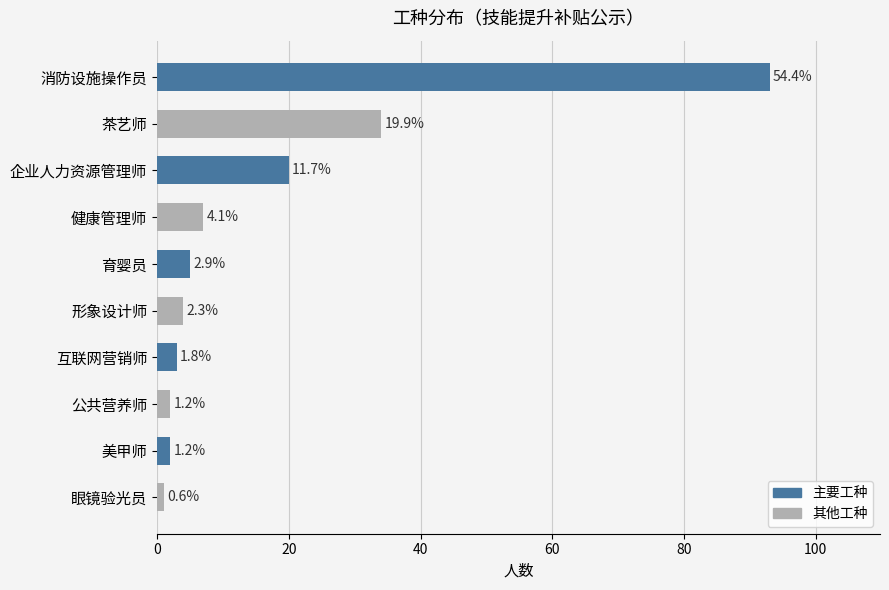

Are the bars horizontal?

Yes